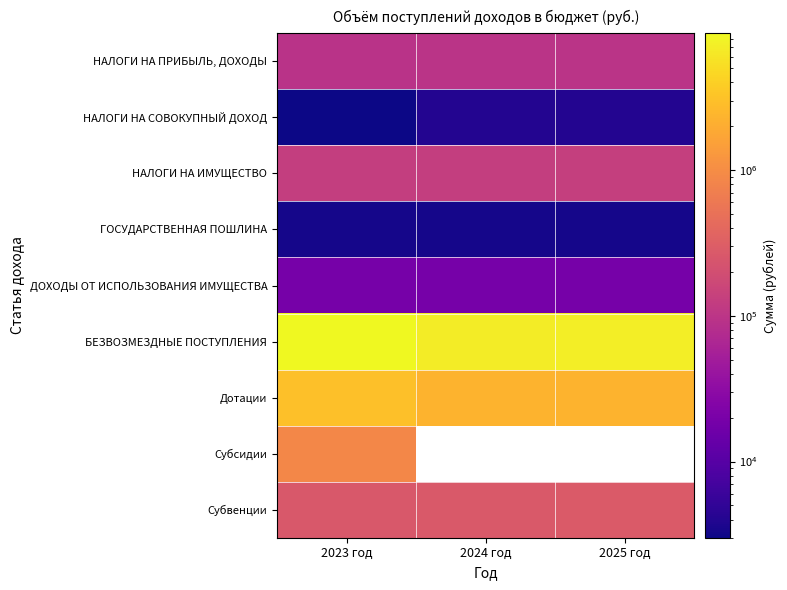

Read the НАЛОГИ НА СОВОКУПНЫЙ ДОХОД value at 2025 год.

4000.0